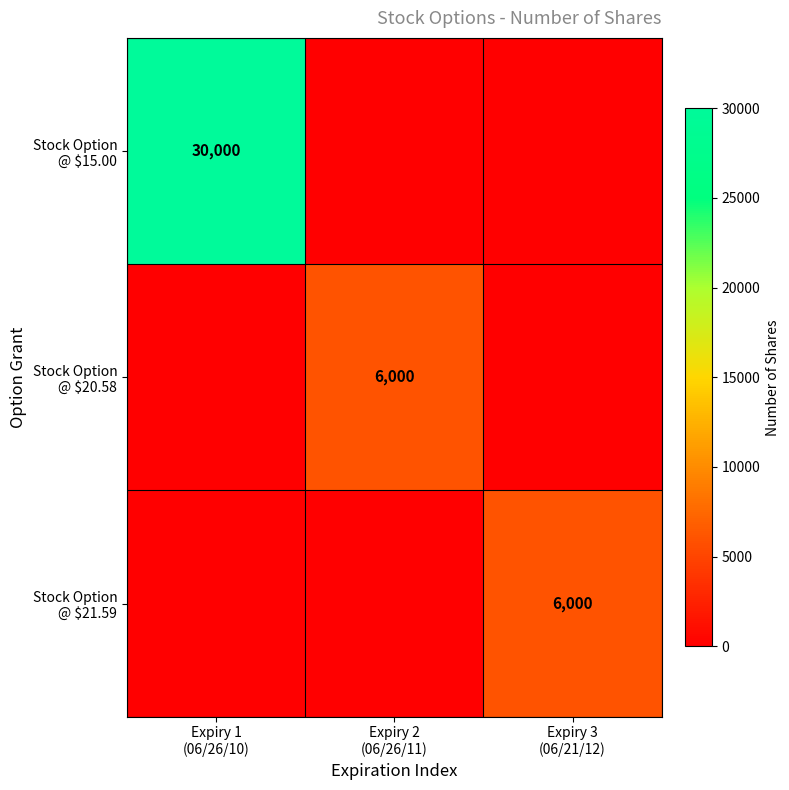

Which category has the highest value across all series?

Expiry 1
(06/26/10)